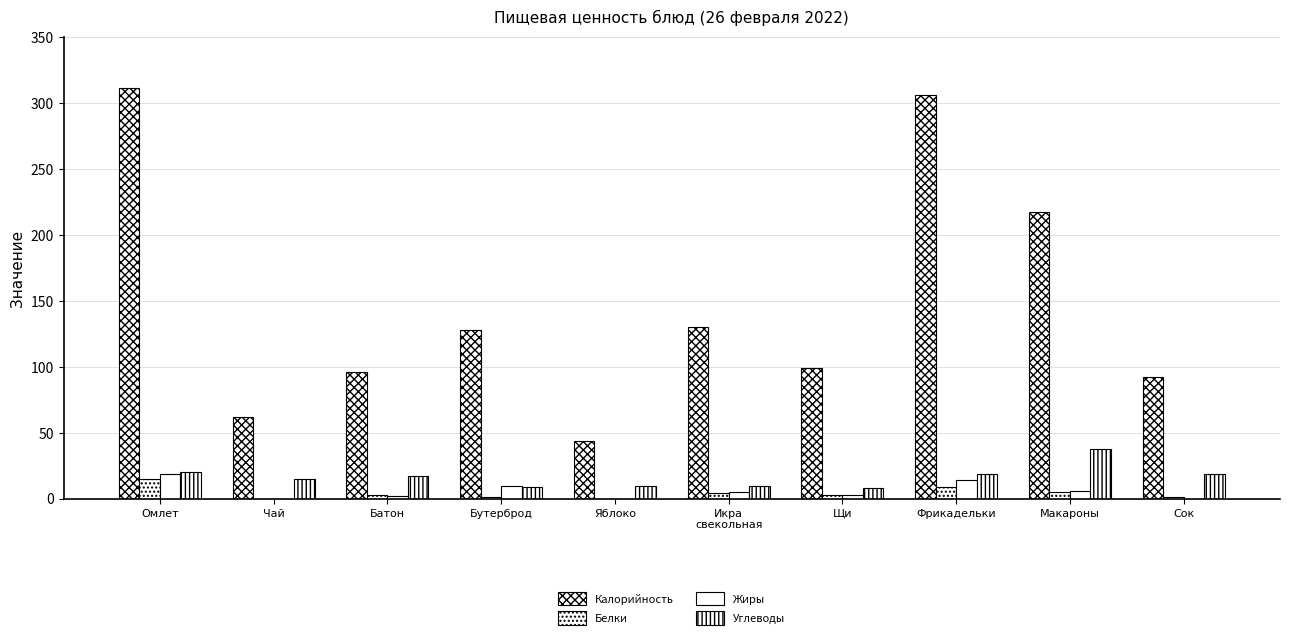

Count the number of data series in this chart.

4